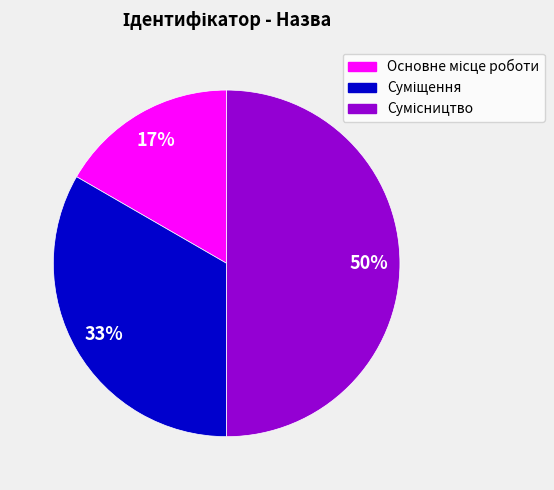

To the nearest percent, what is the difference between the largest and smallest slice percentages?

33%